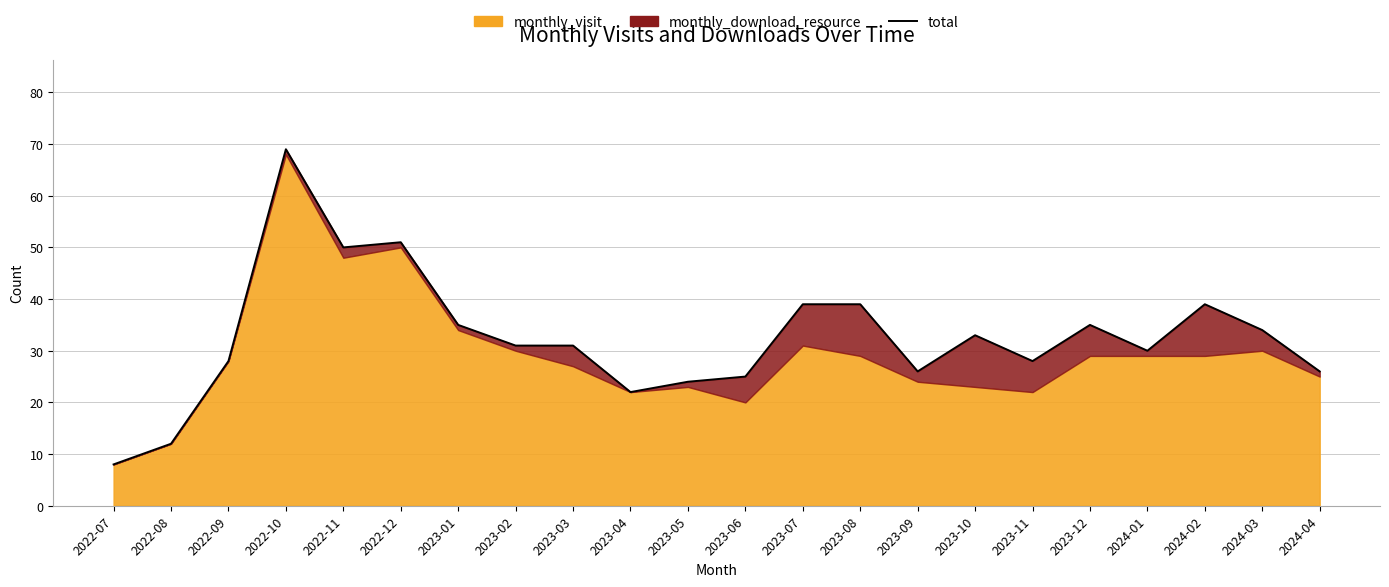

How many lines are shown in the chart?

1